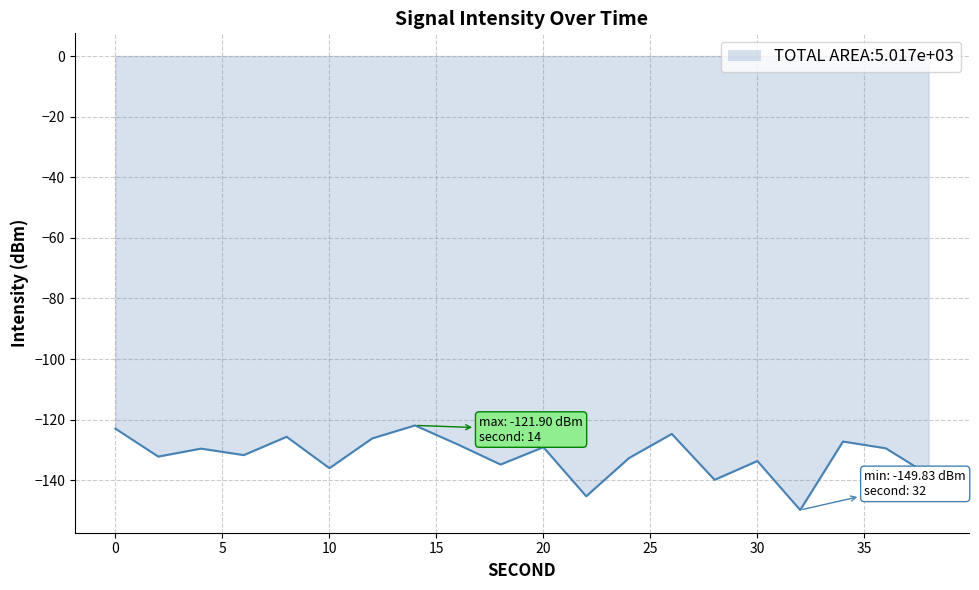

What is the smallest value displayed?

-149.8